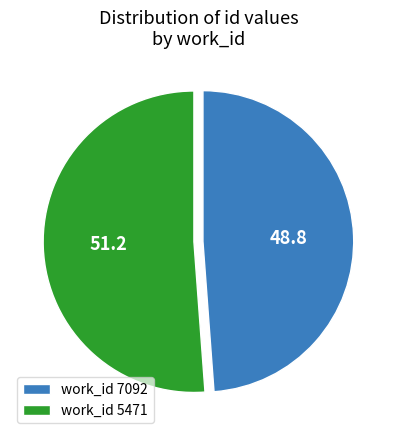

The work_id 7092 slice represents 49% of the pie. True or false?

True